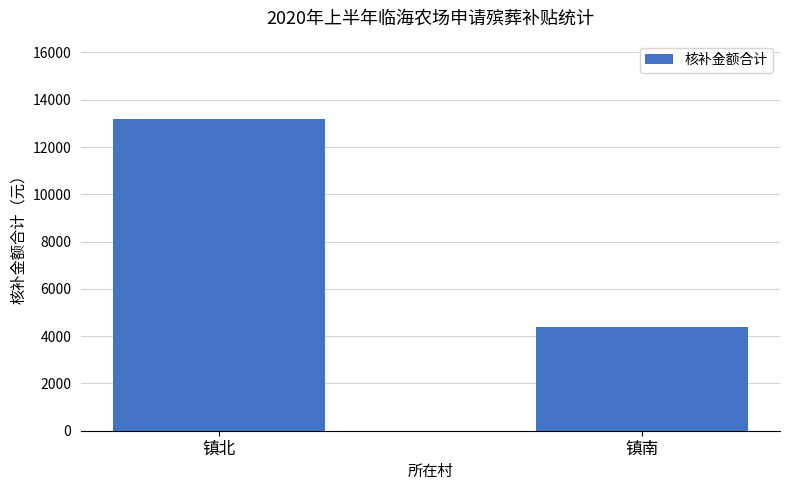

List the labels in order of value, smallest first.

镇南, 镇北